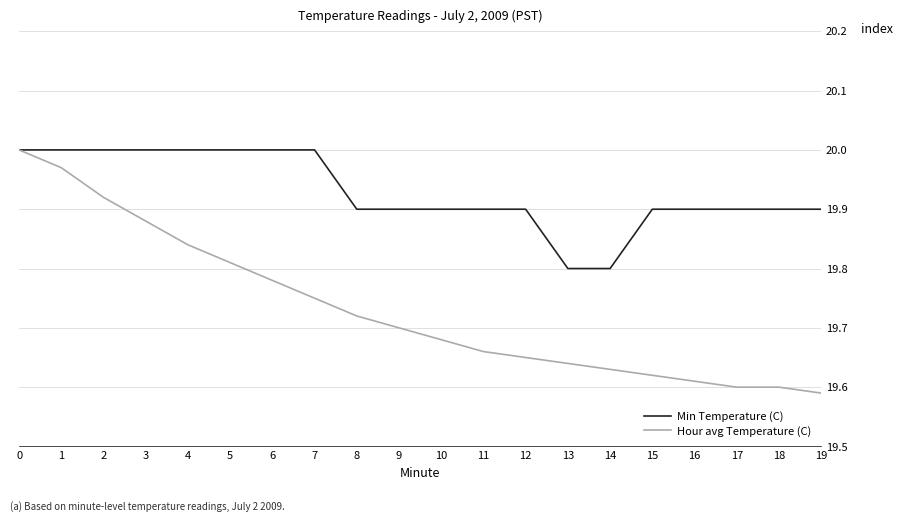

Which series changed the most between 6 and 11?

Hour avg Temperature (C)